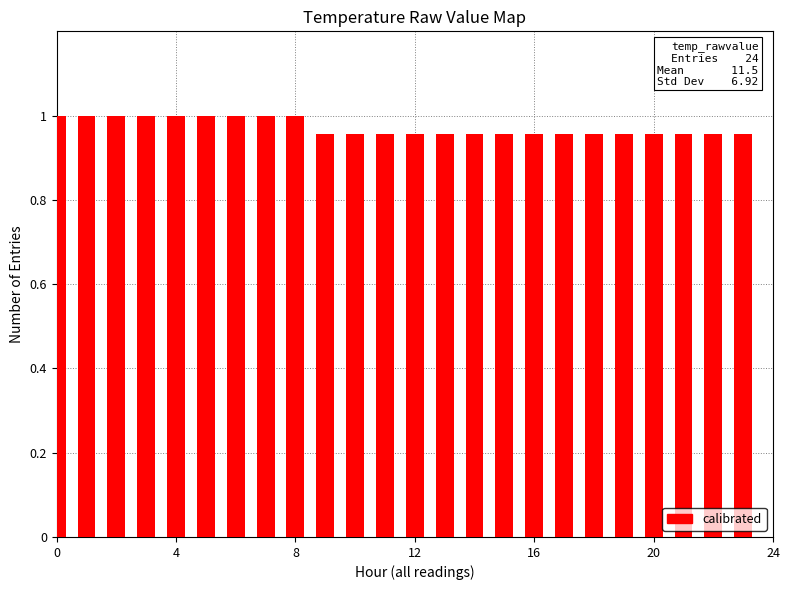

What is the sum of all values?

23.3